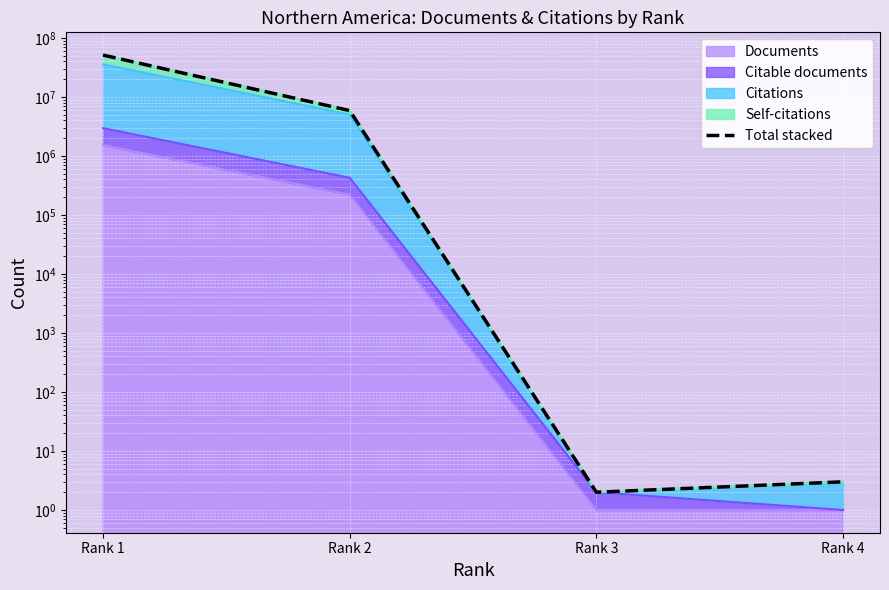

How many values are below 5879294?

2